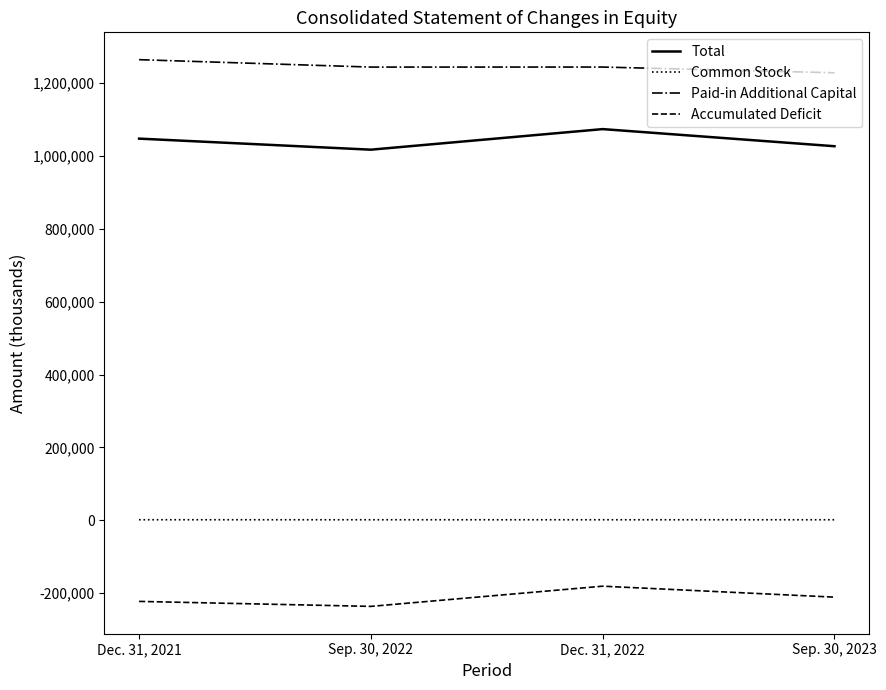

True or false: Accumulated Deficit and Total intersect in this chart.

False